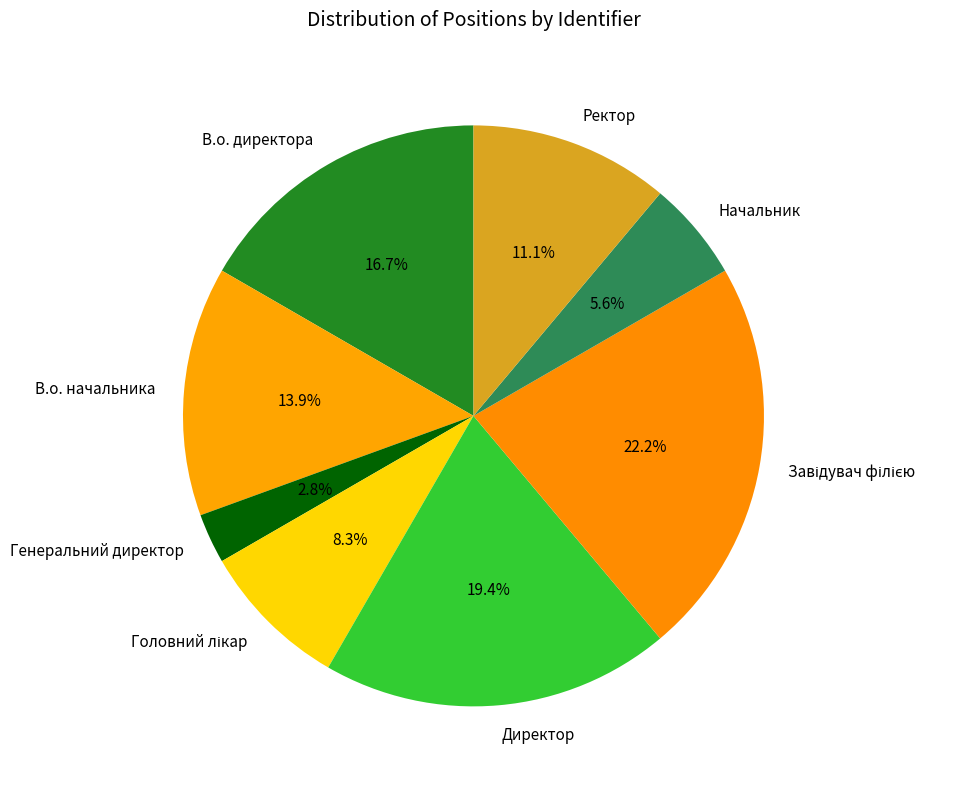

Is there any slice that represents more than half of the pie?

No